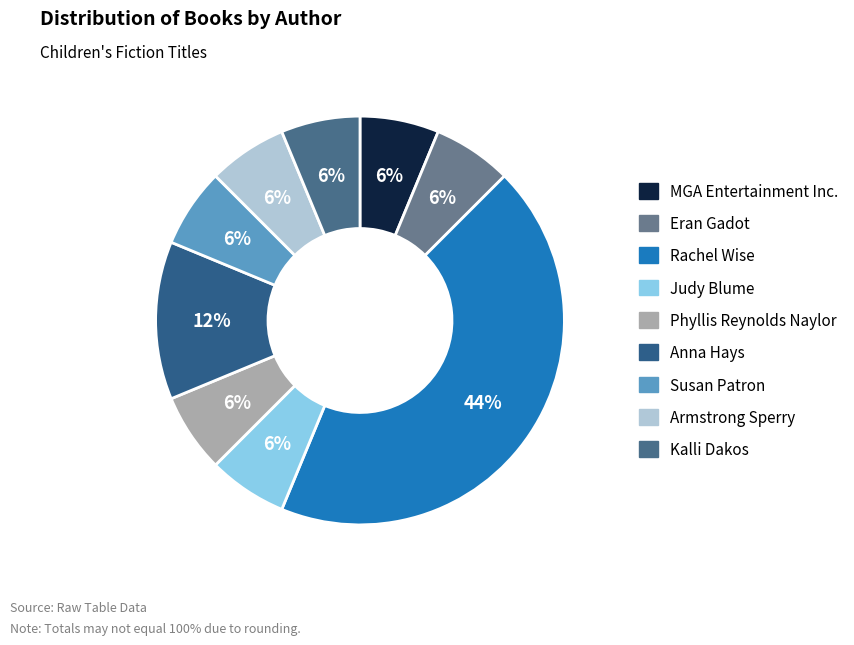

Count the number of slices in the pie.

9